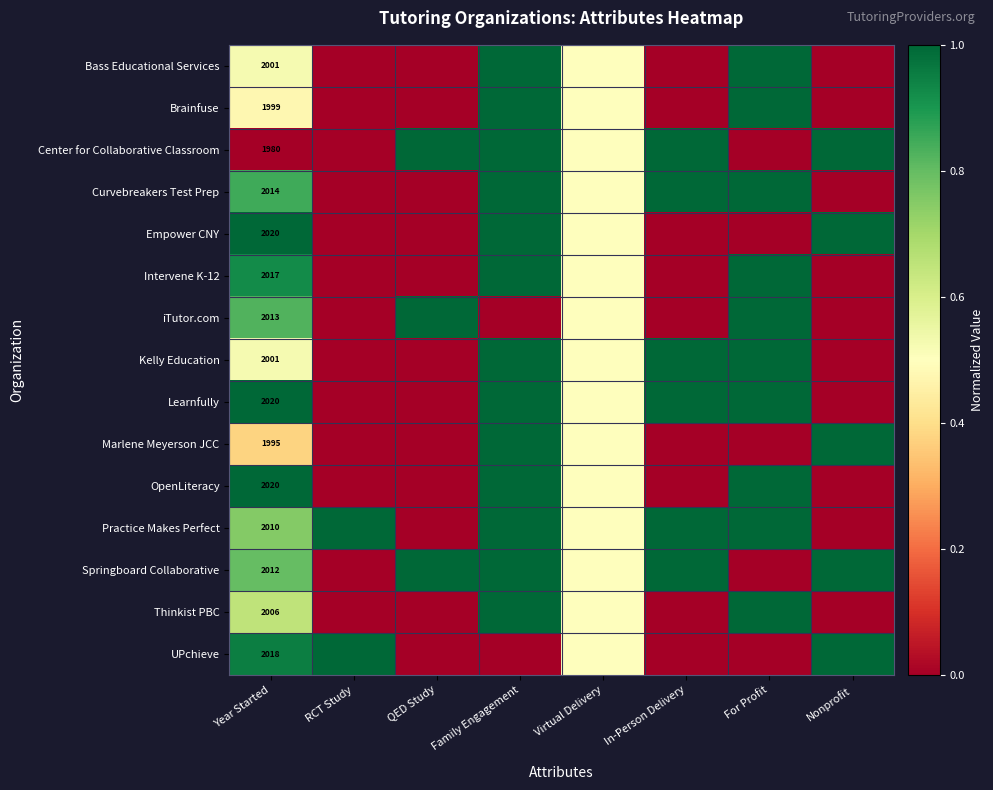

True or false: Kelly Education has a value of 2001.0 at Year Started.

True